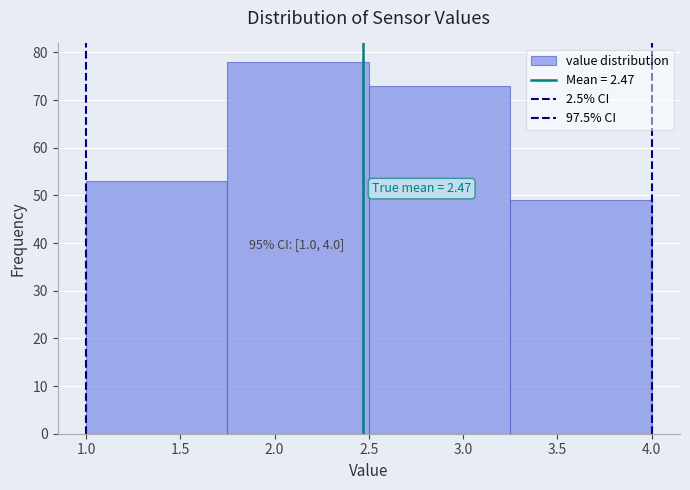

Which range on the x-axis has the tallest bar?

1.75 to 2.50